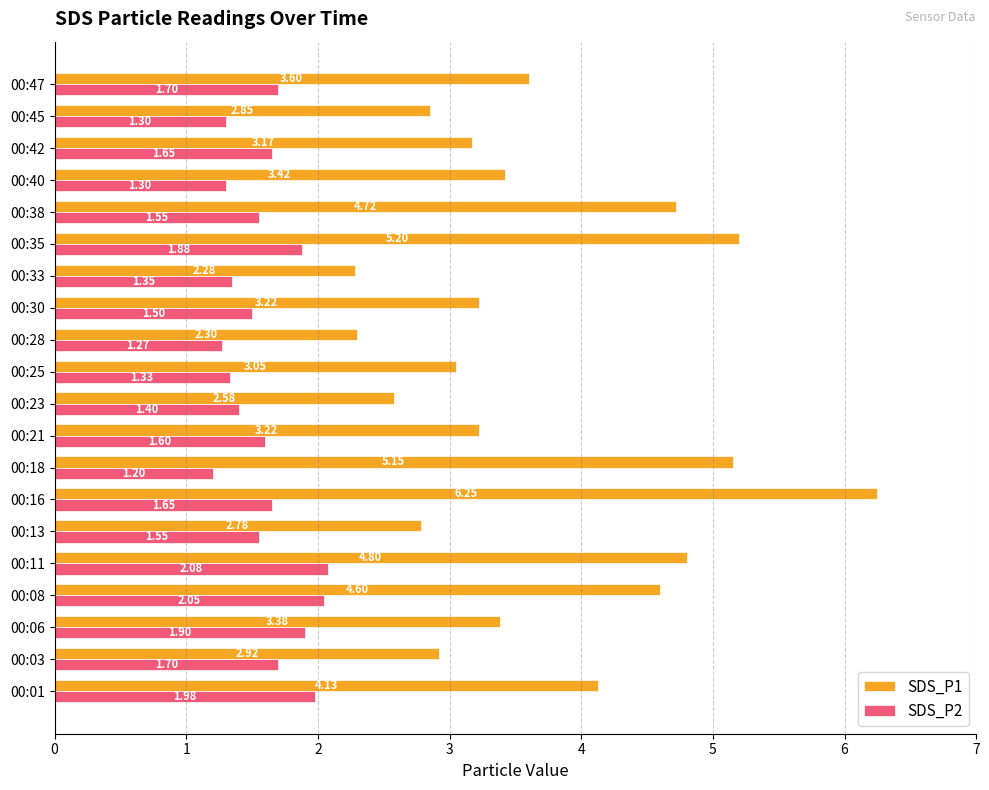

Which series has the largest range (max minus min)?

SDS_P1